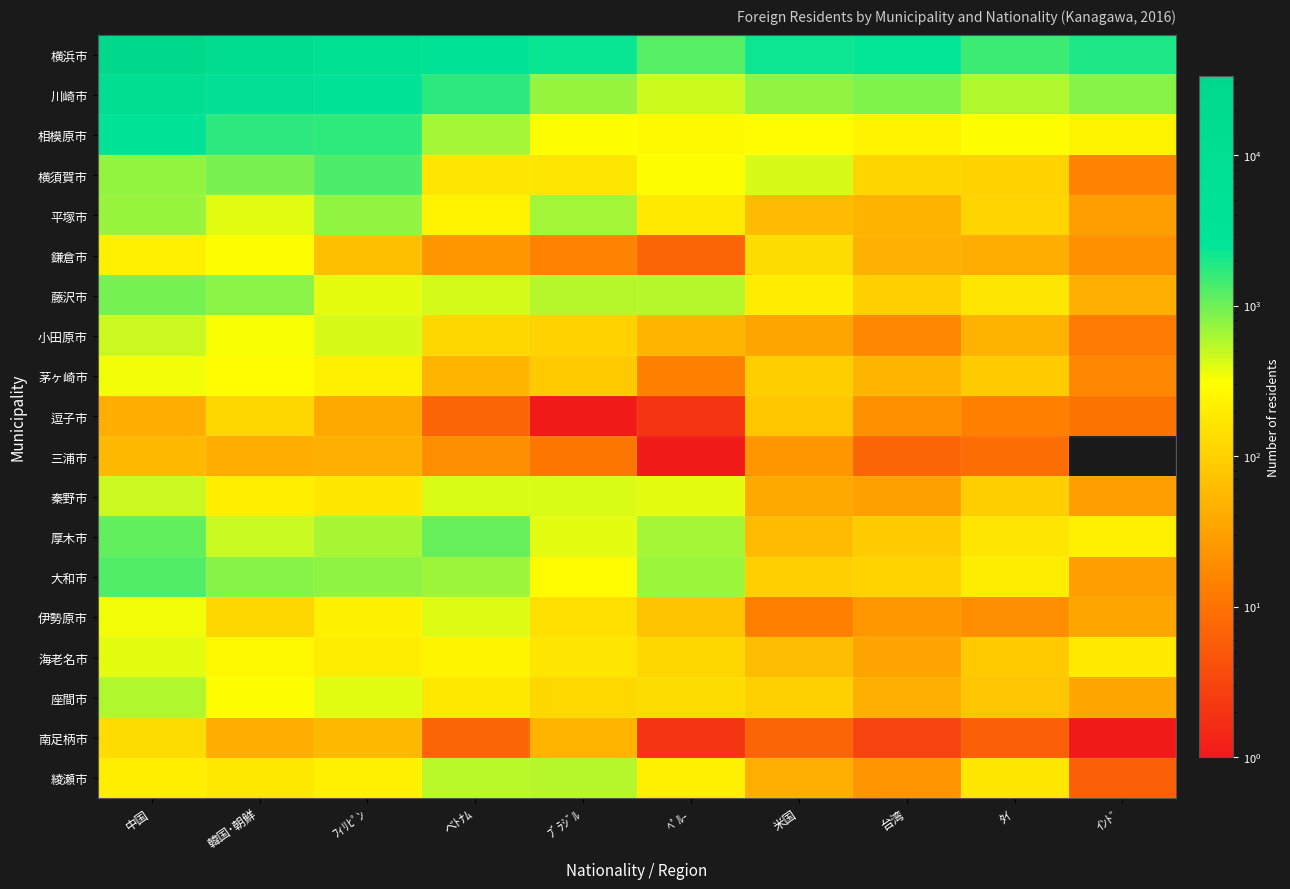

What is the spread (max minus min) of values at 米国?

2229